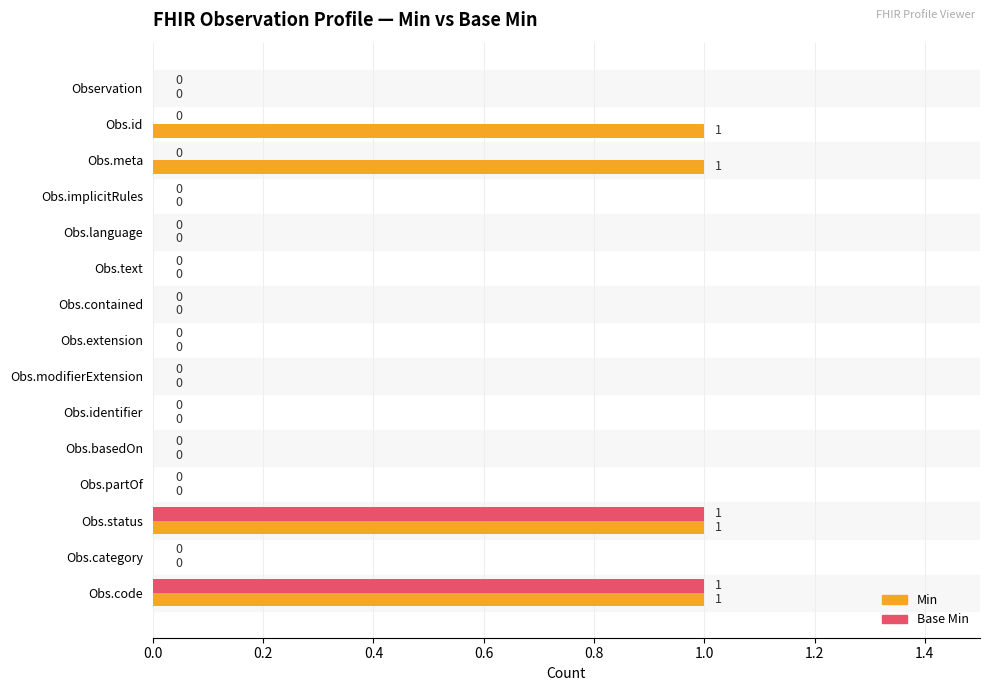

Which series has the largest total across all categories?

Min